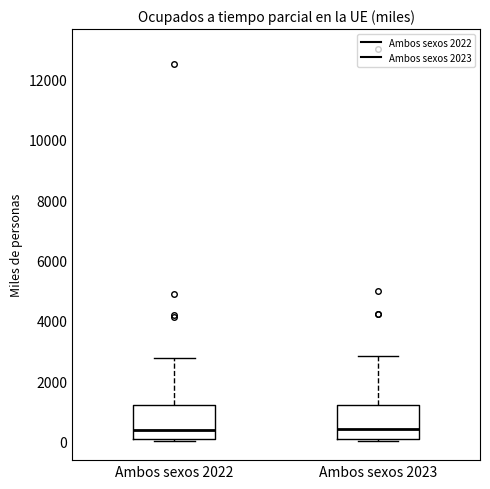

Where is the lower edge of the box for Ambos sexos 2023 on the y-axis? The values are not printed on the chart, so give them approximately, as read against the axis.

0